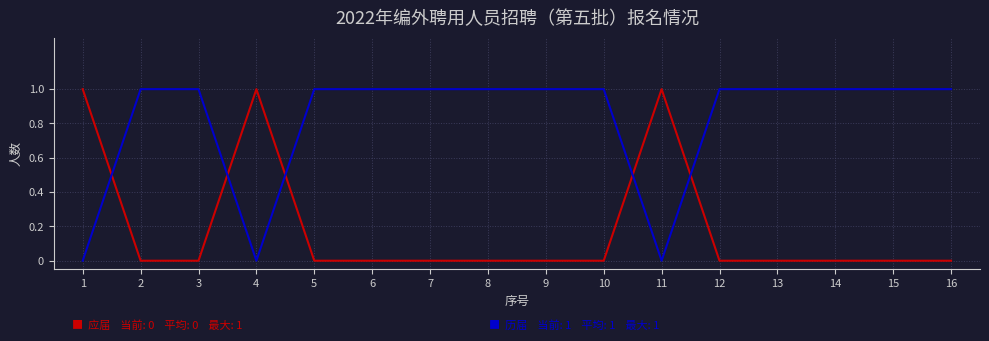

How many lines are shown in the chart?

2